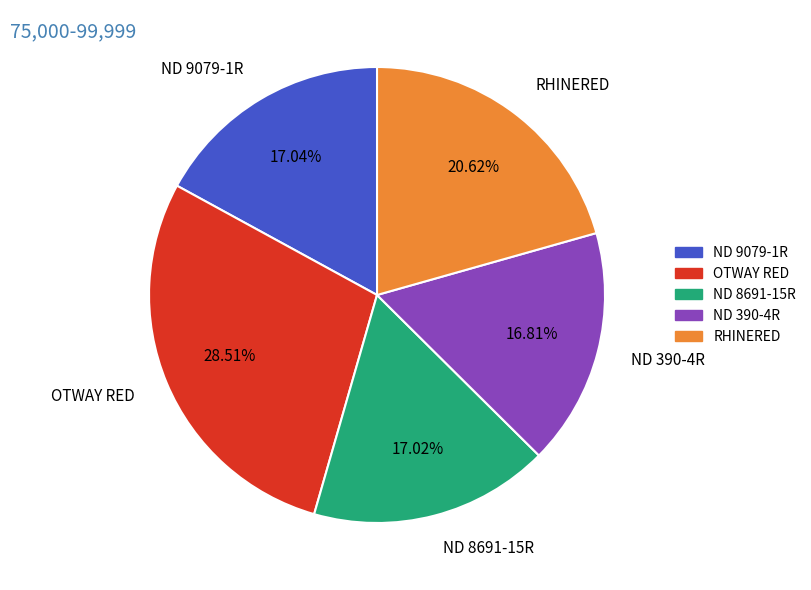

Between RHINERED and OTWAY RED, which is larger?

OTWAY RED